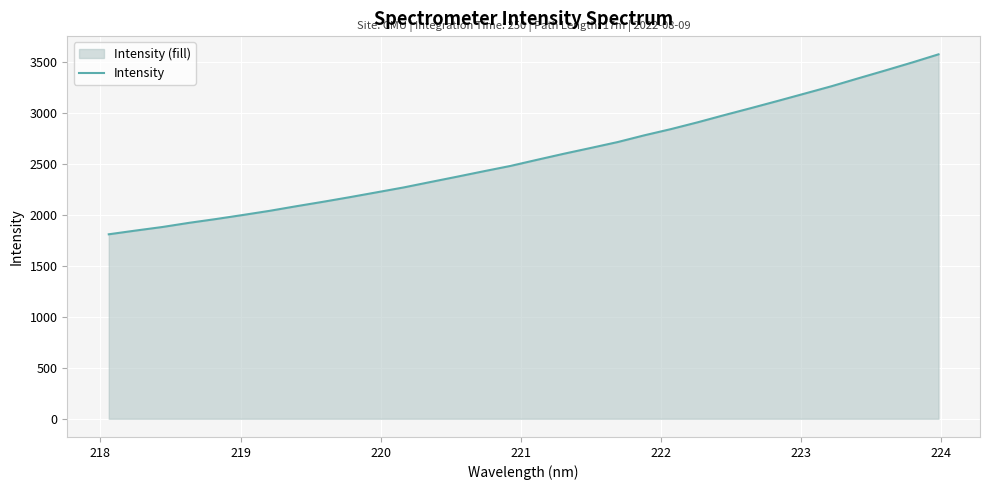

What is the smallest value displayed?

1808.0